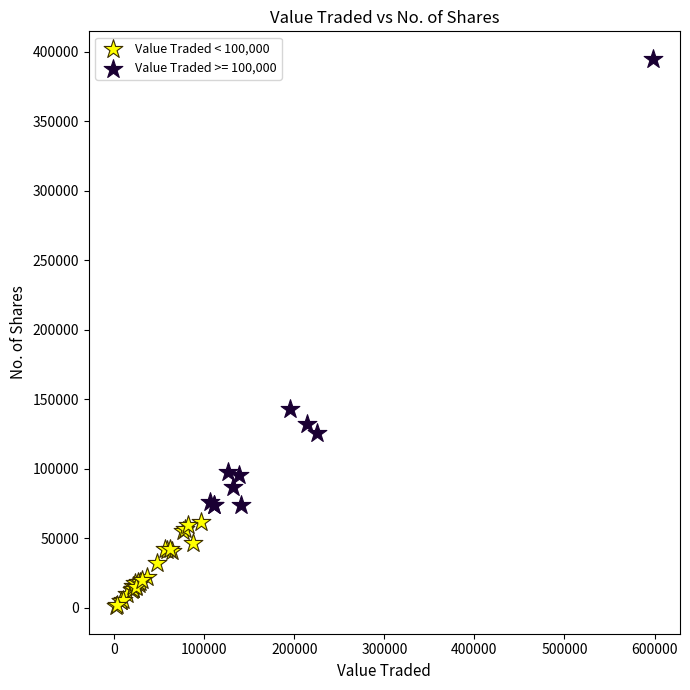

Which series reaches the minimum Y coordinate?

Value Traded < 100,000